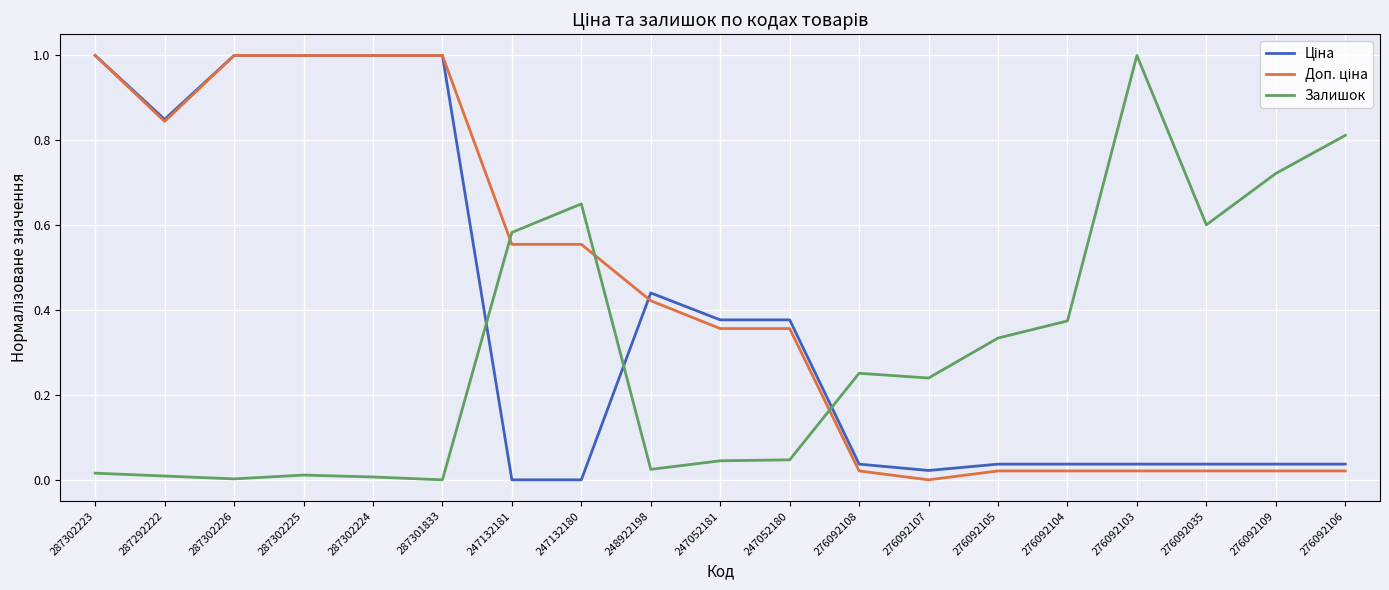

Is it true that Залишок equals 0.2 at 276092106?

False